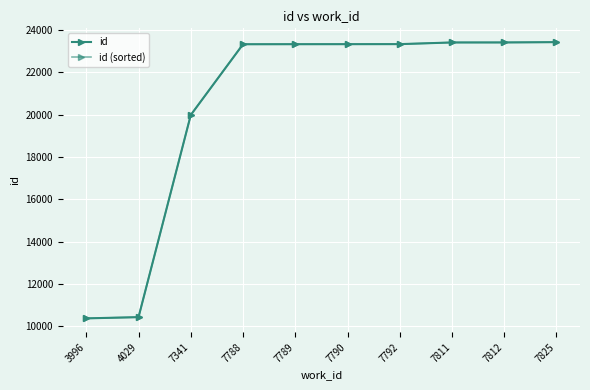

What is the value of the id (sorted) point at the 9th from the left?

23420